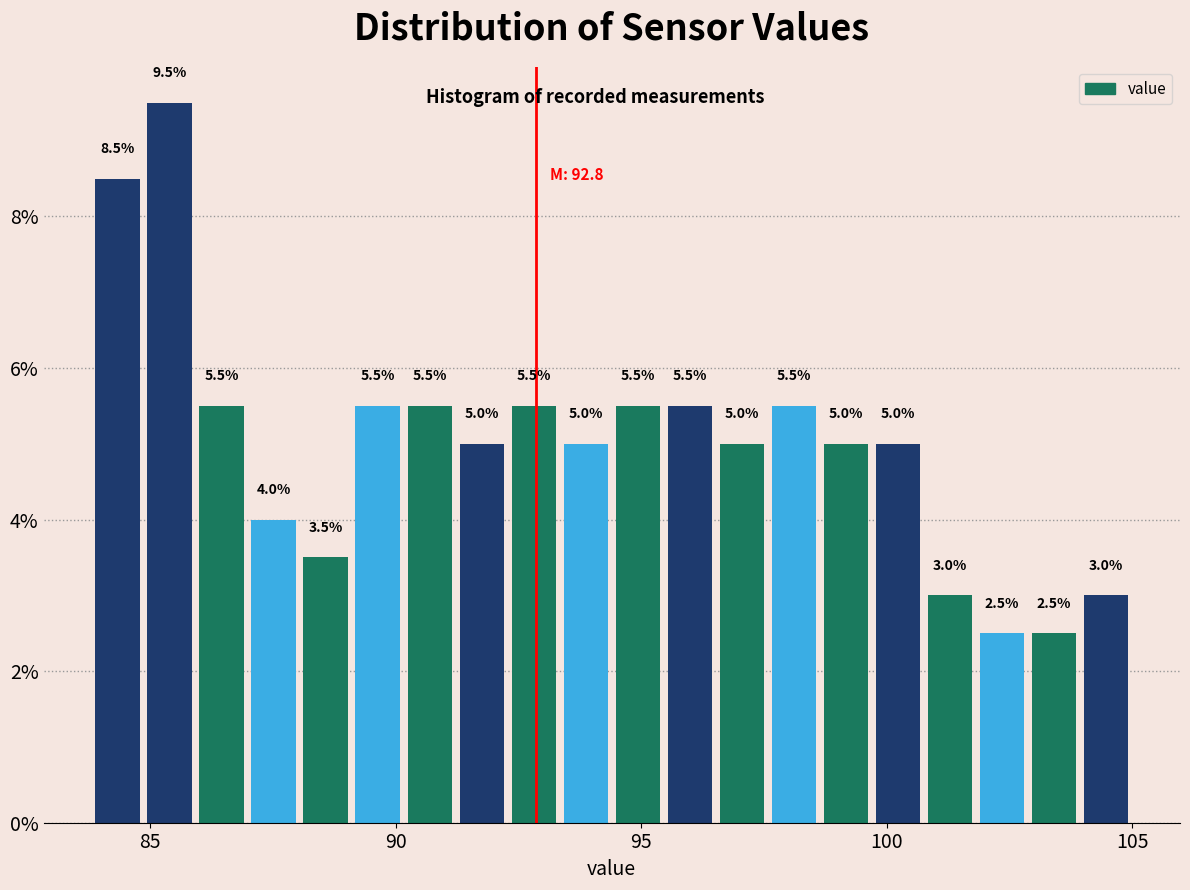

Around what value on the x-axis is the tallest bar? Give the approximate position of its centre, as read against the axis.

85.5